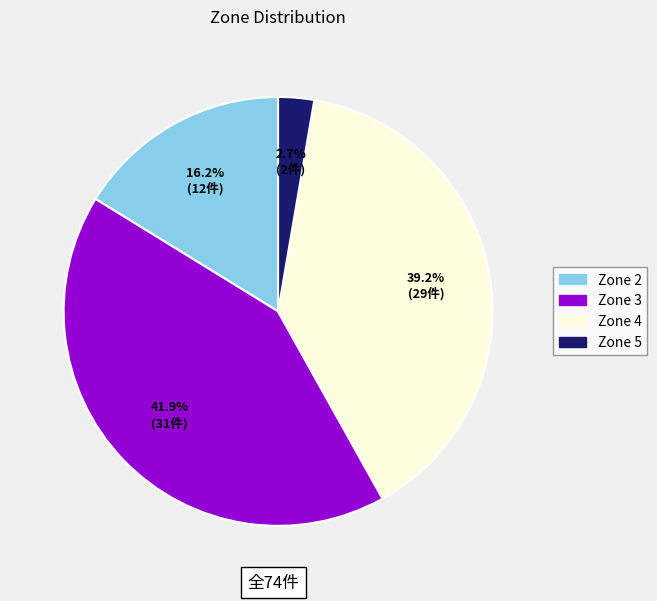

Which category has the smallest portion of the pie?

Zone 5